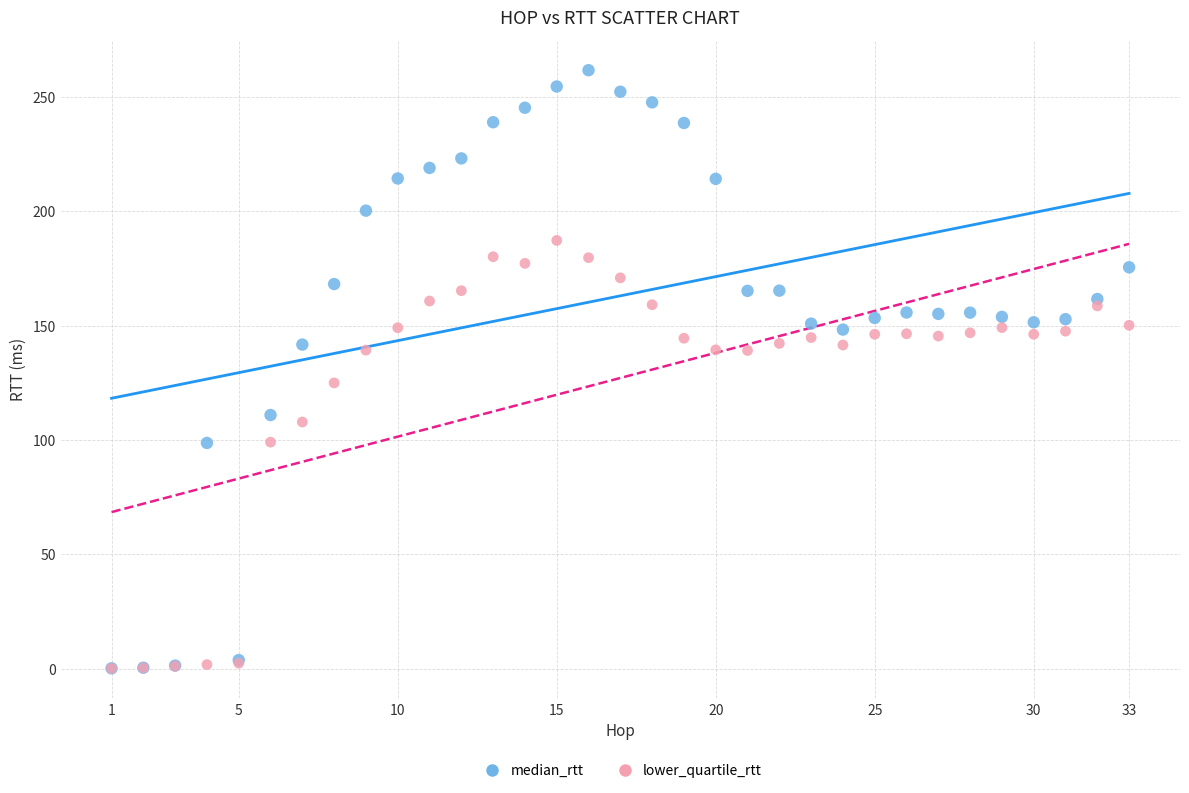

In the median_rtt series, what Y value is closest to 130?

141.8